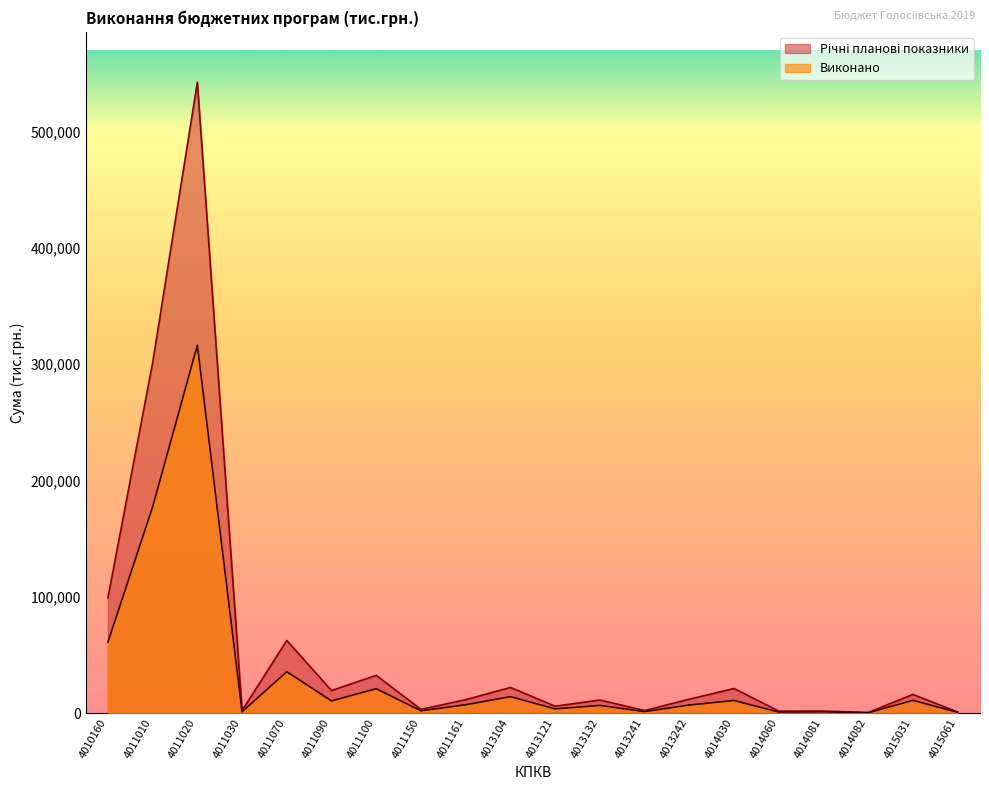

What is the average value of the Річні планові показники series?

58402.5